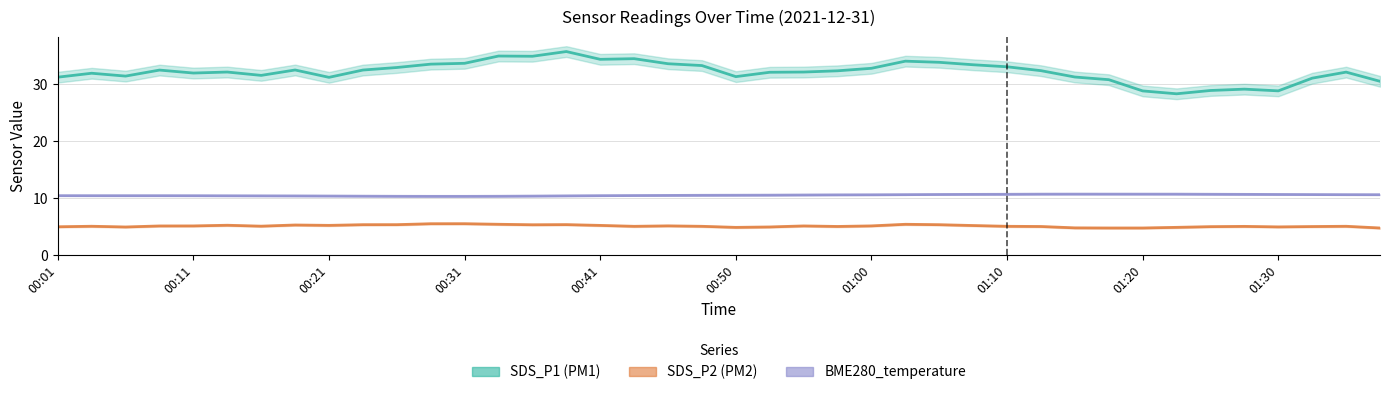

What is the label of the 25th point from the right?

00:38